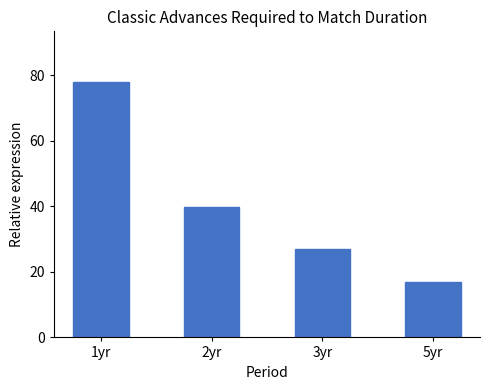

What is the label of the 1st bar from the left?

1yr